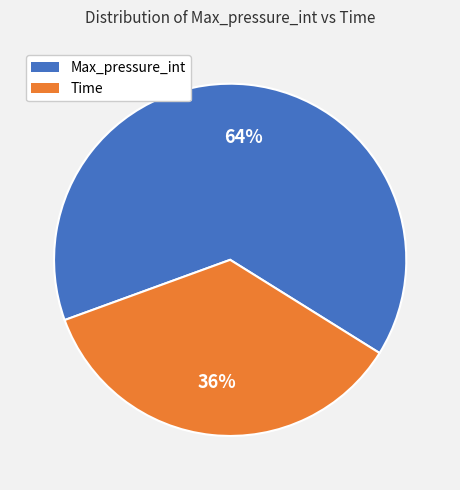

How many slices are in this pie chart?

2